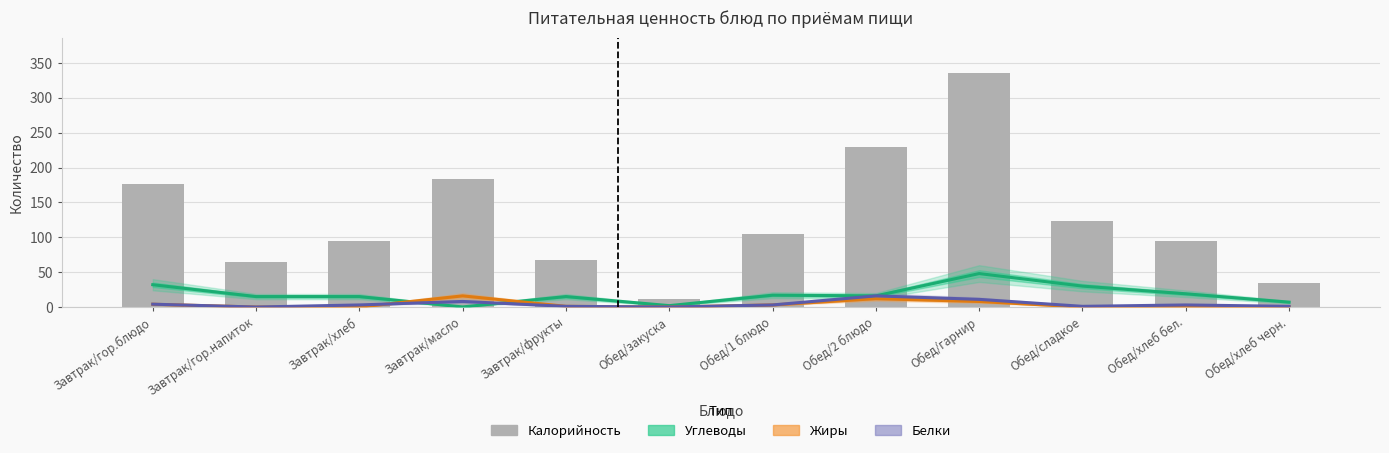

Reading left to right, list all the values displayed in this chart.

Углеводы: Завтрак/гор.блюдо=32.0	Завтрак/гор.напиток=15.0	Завтрак/хлеб=15.0	Завтрак/масло=0.1	Завтрак/фрукты=15.0	Обед/закуска=2.0	Обед/1 блюдо=17.0	Обед/2 блюдо=16.0	Обед/гарнир=48.0	Обед/сладкое=30.0	Обед/хлеб бел.=19.0	Обед/хлеб черн.=7.0
Жиры: Завтрак/гор.блюдо=4.0	Завтрак/гор.напиток=0.0	Завтрак/хлеб=0.0	Завтрак/масло=16.0	Завтрак/фрукты=1.0	Обед/закуска=0.0	Обед/1 блюдо=3.0	Обед/2 блюдо=12.0	Обед/гарнир=8.0	Обед/сладкое=0.0	Обед/хлеб бел.=0.0	Обед/хлеб черн.=0.4
Белки: Завтрак/гор.блюдо=4.1	Завтрак/гор.напиток=0.0	Завтрак/хлеб=3.0	Завтрак/масло=8.0	Завтрак/фрукты=1.0	Обед/закуска=0.0	Обед/1 блюдо=3.0	Обед/2 блюдо=16.0	Обед/гарнир=11.0	Обед/сладкое=1.0	Обед/хлеб бел.=3.0	Обед/хлеб черн.=1.0
Калорийность: Завтрак/гор.блюдо=177.0	Завтрак/гор.напиток=65.0	Завтрак/хлеб=95.0	Завтрак/масло=183.0	Завтрак/фрукты=67.0	Обед/закуска=11.0	Обед/1 блюдо=105.0	Обед/2 блюдо=229.0	Обед/гарнир=336.0	Обед/сладкое=124.0	Обед/хлеб бел.=95.0	Обед/хлеб черн.=35.0